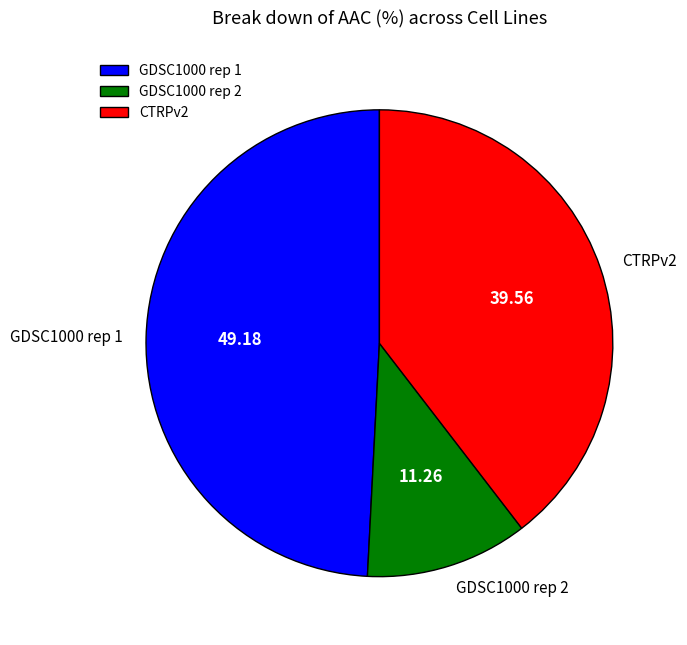

Is there a majority slice in this chart?

No